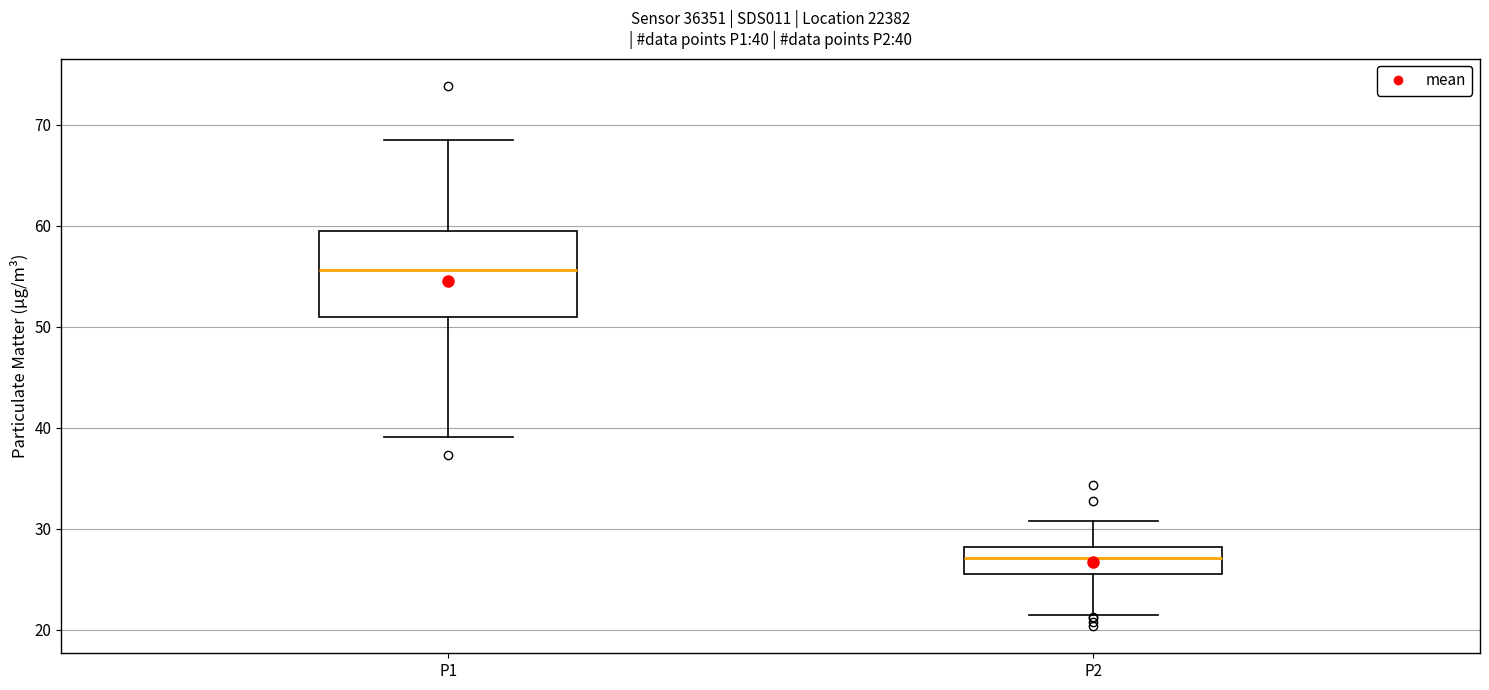

Comparing the boxes themselves (not the whiskers), which one is the tallest?

P1